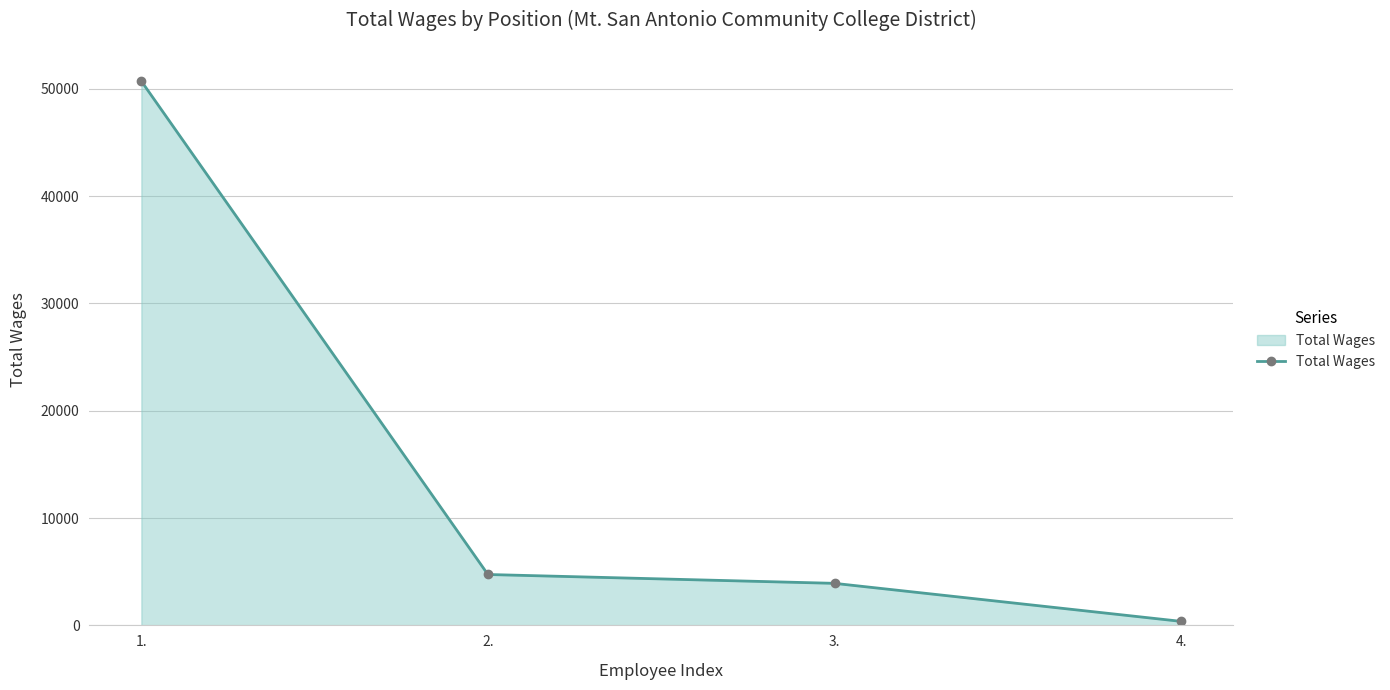

How many lines are shown in the chart?

1